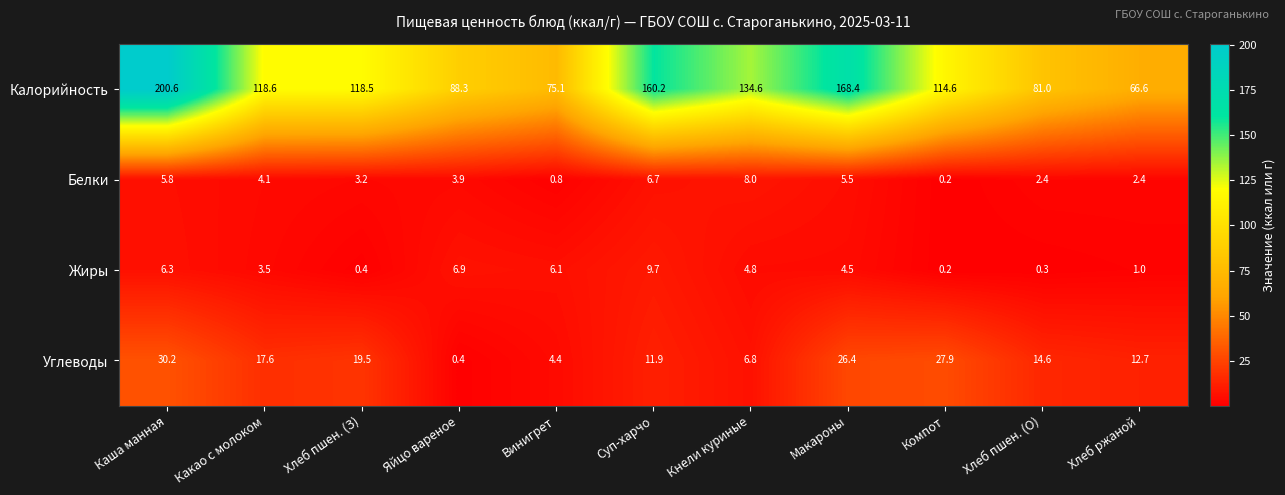

At which category does the chart reach its minimum across all series?

Компот